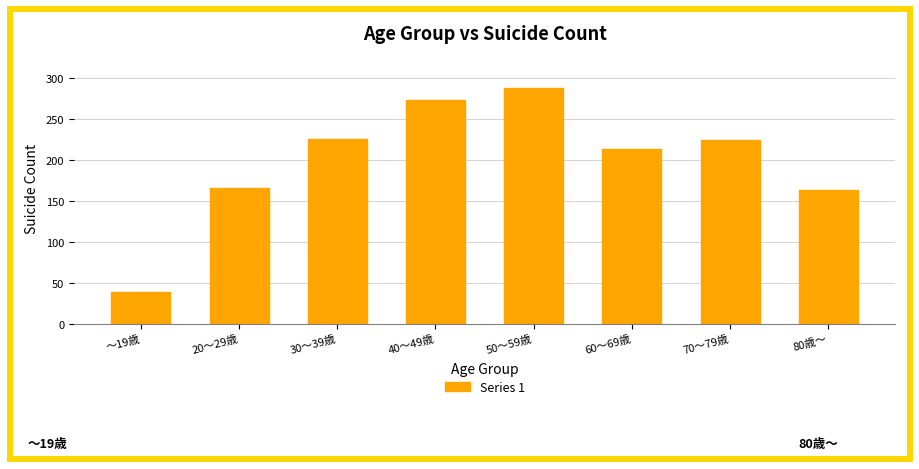

What is the difference between the values at 30～39歳 and 50～59歳?

62